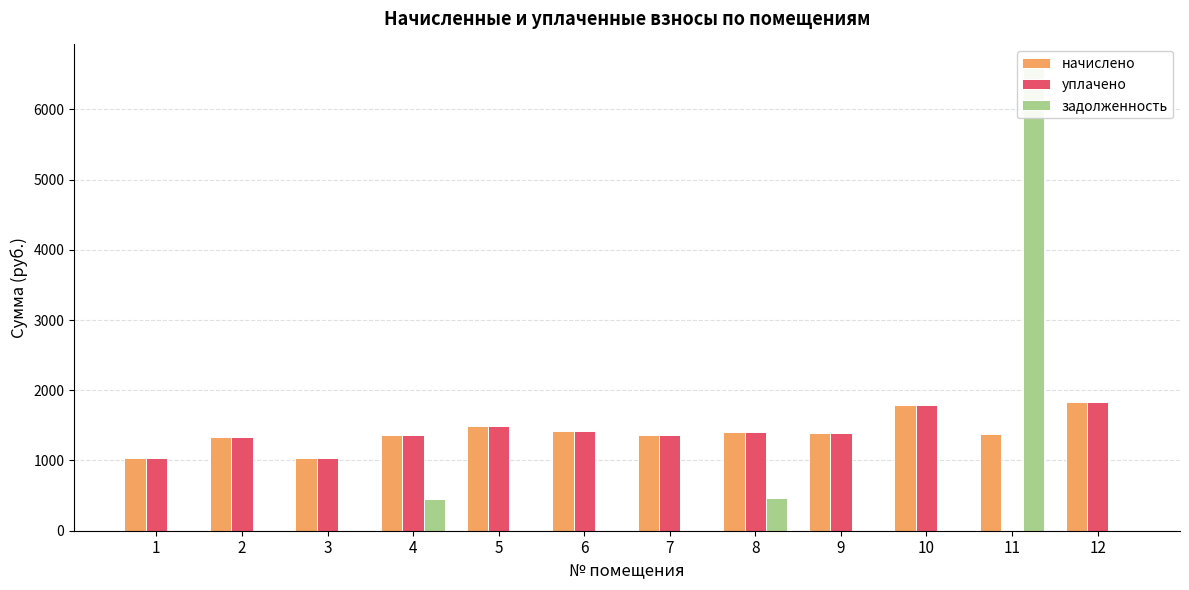

How many values in the задолженность series exceed 0?

3